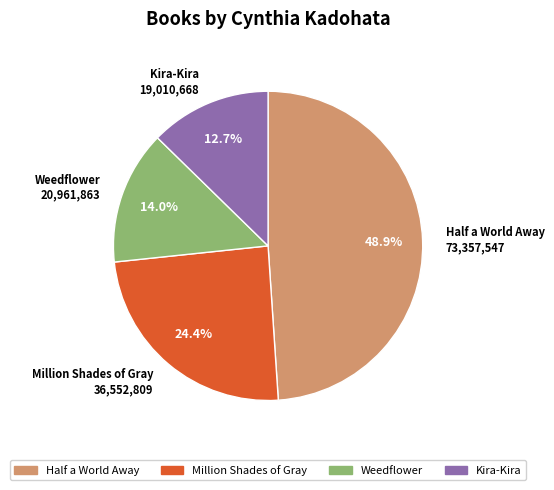

What is the smallest slice in the pie chart?

Kira-Kira